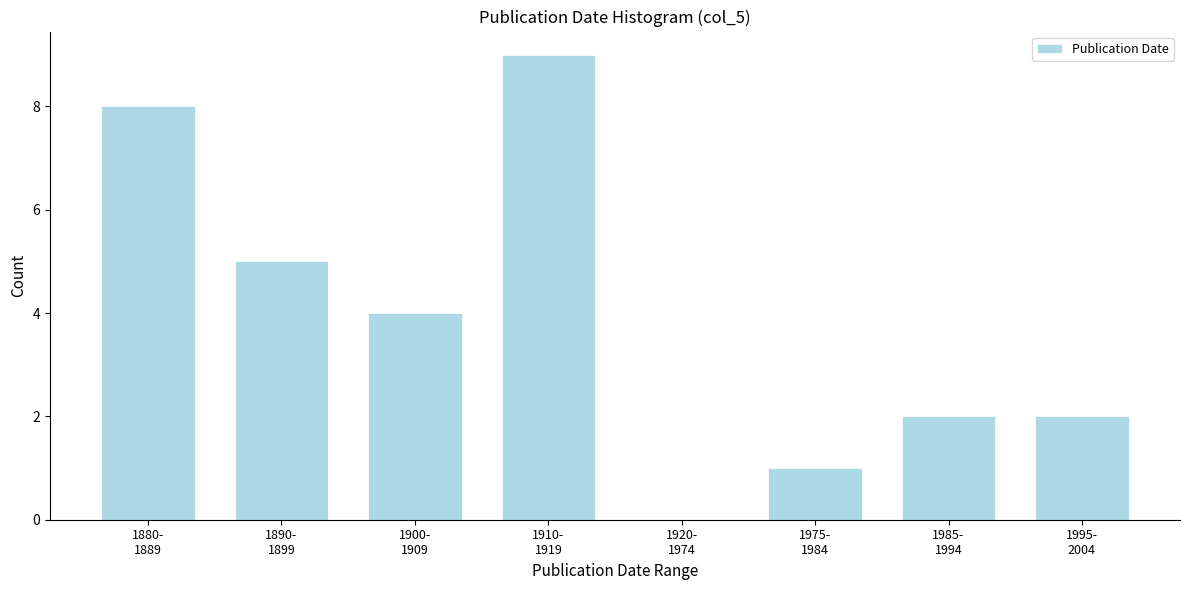

What is the greatest value displayed?

9